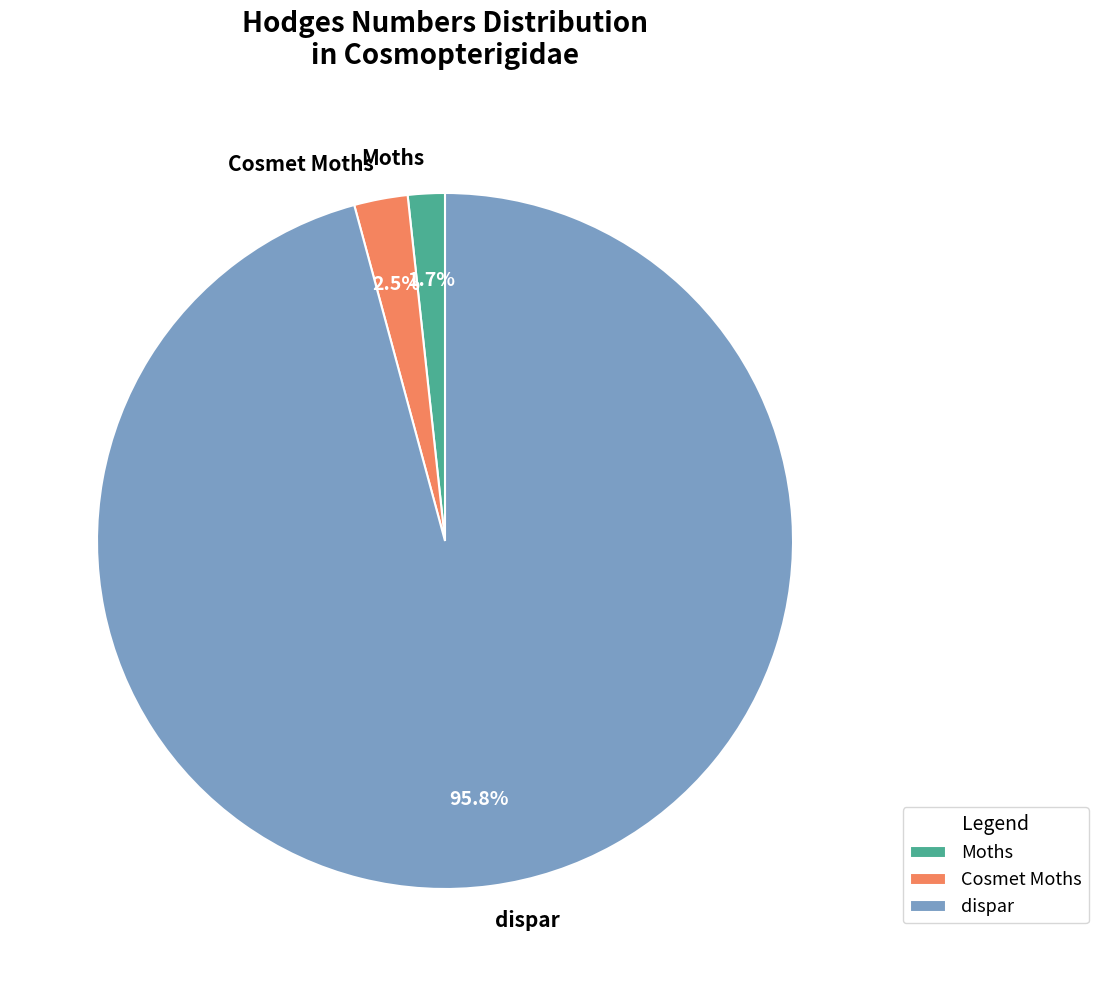

How many slices are in this pie chart?

3